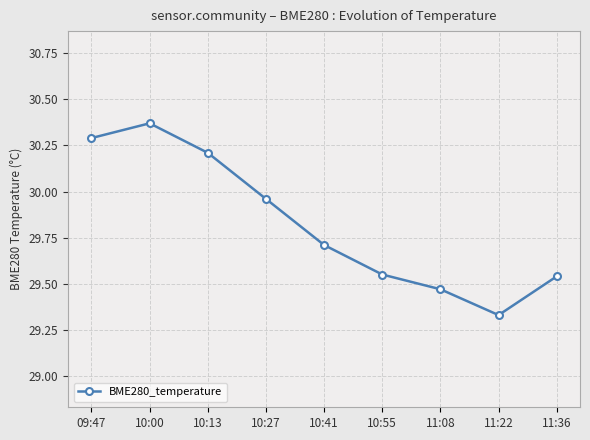

Which category has the lowest value across all series?

11:22